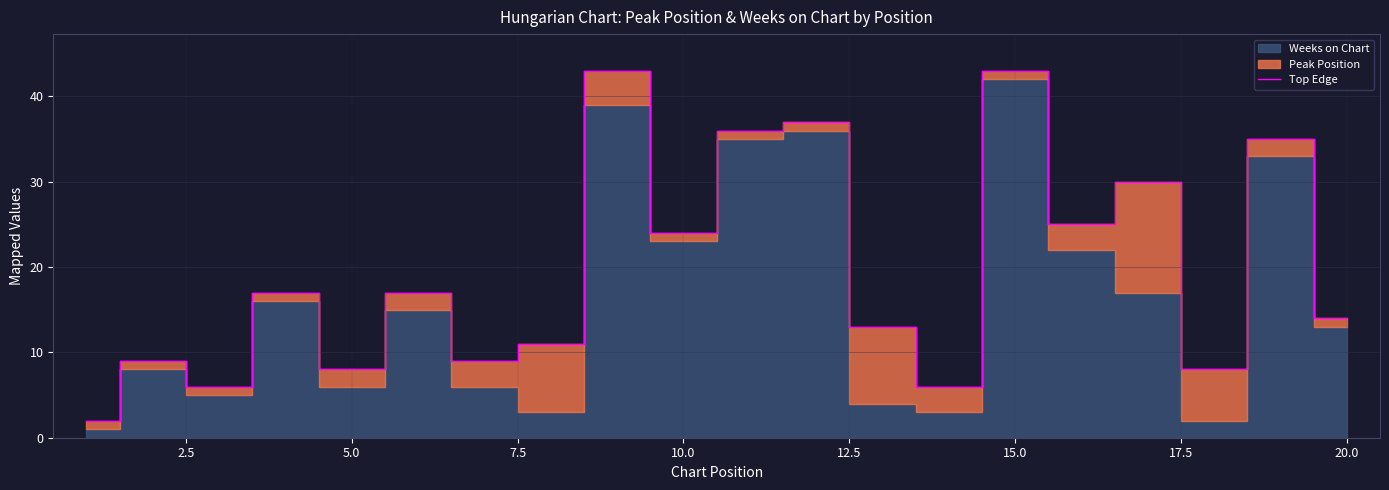

What is the value of the 11th point from the left?

36